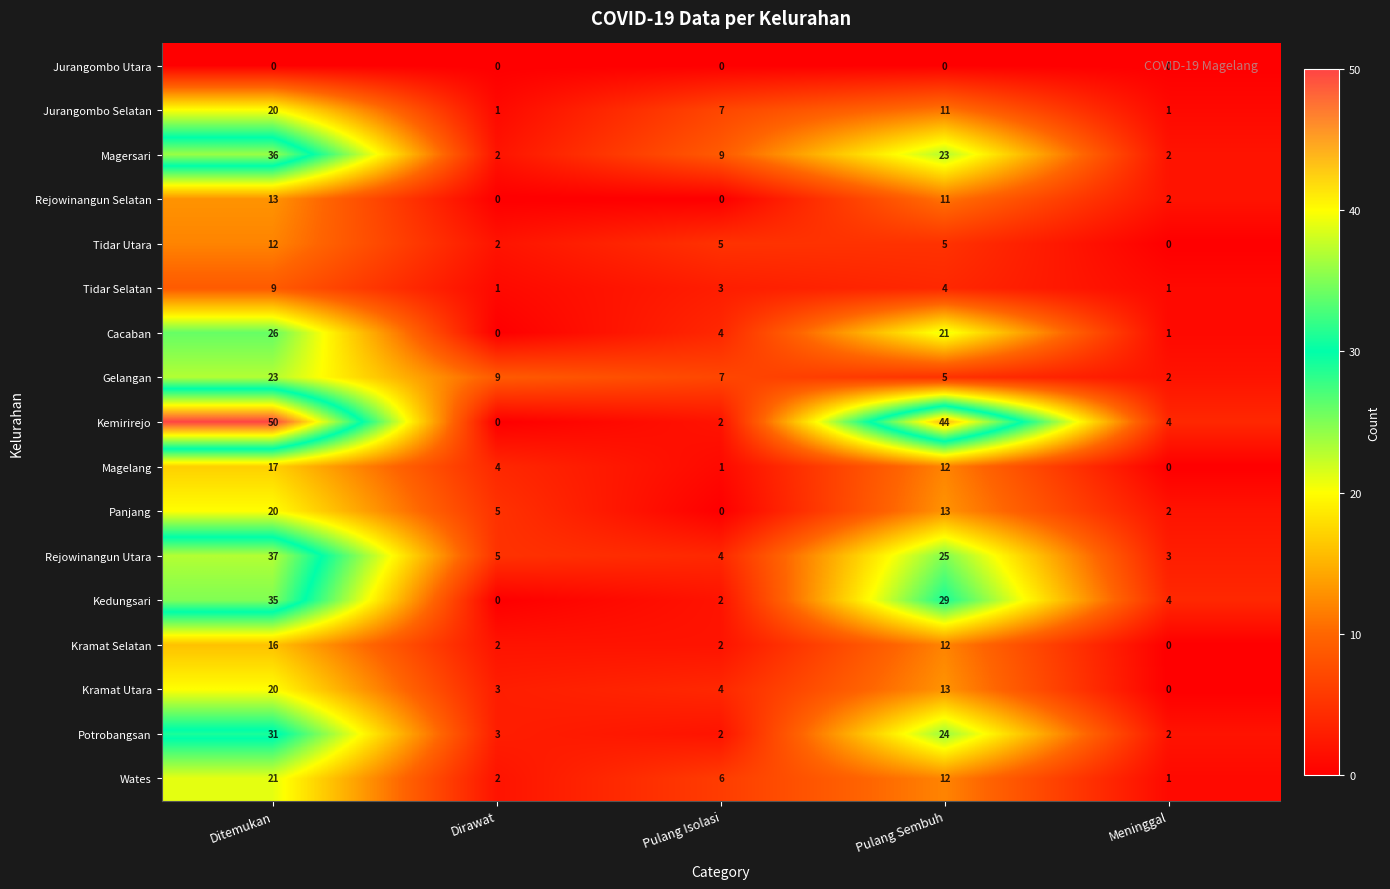

True or false: Magersari has a value of 2 at Pulang Isolasi.

False